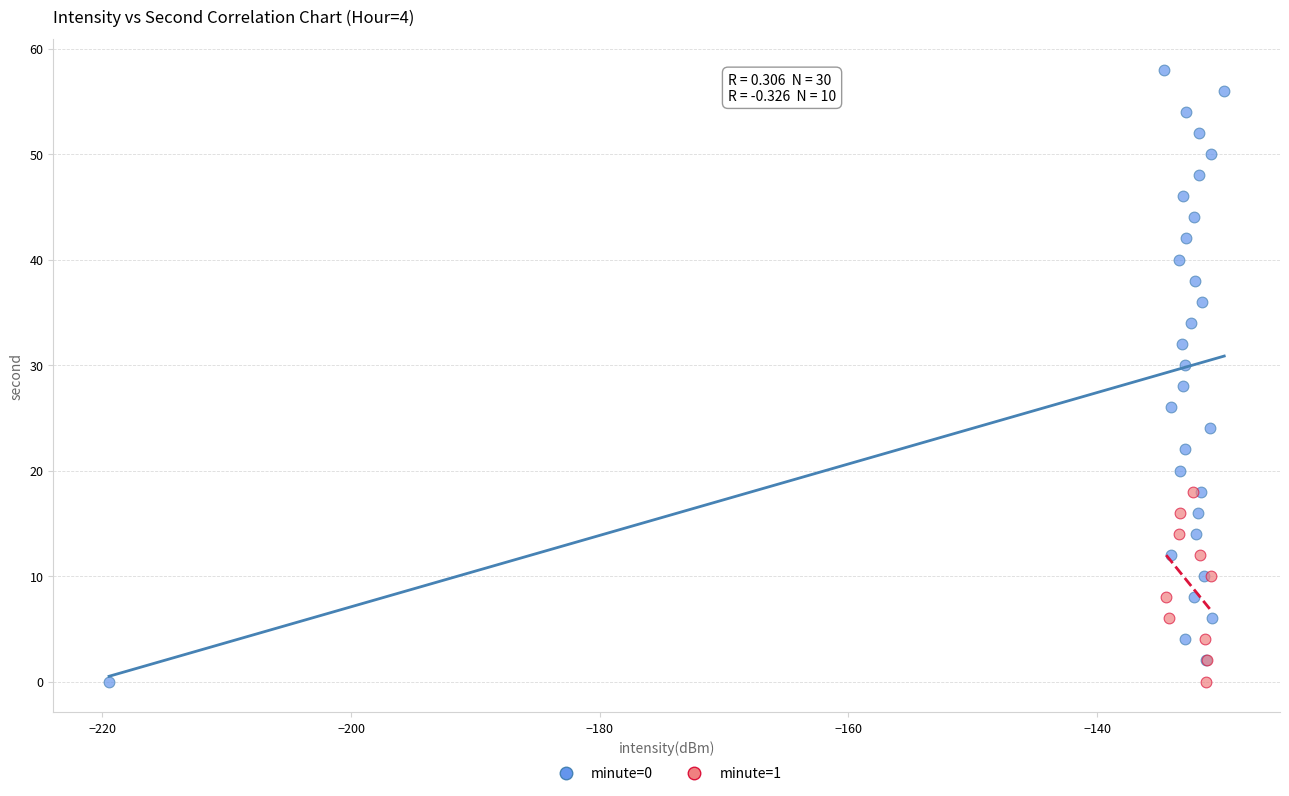

Which series has the widest spread of Y values?

minute=0